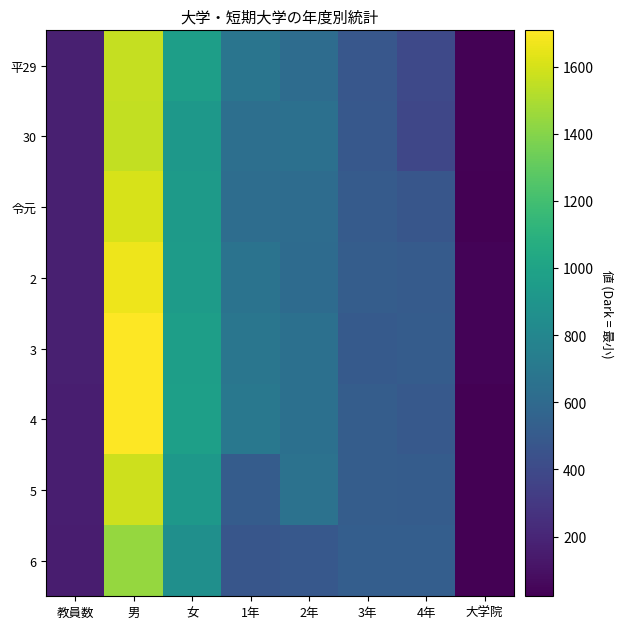

At how many categories does at least one series exceed 1323?

1